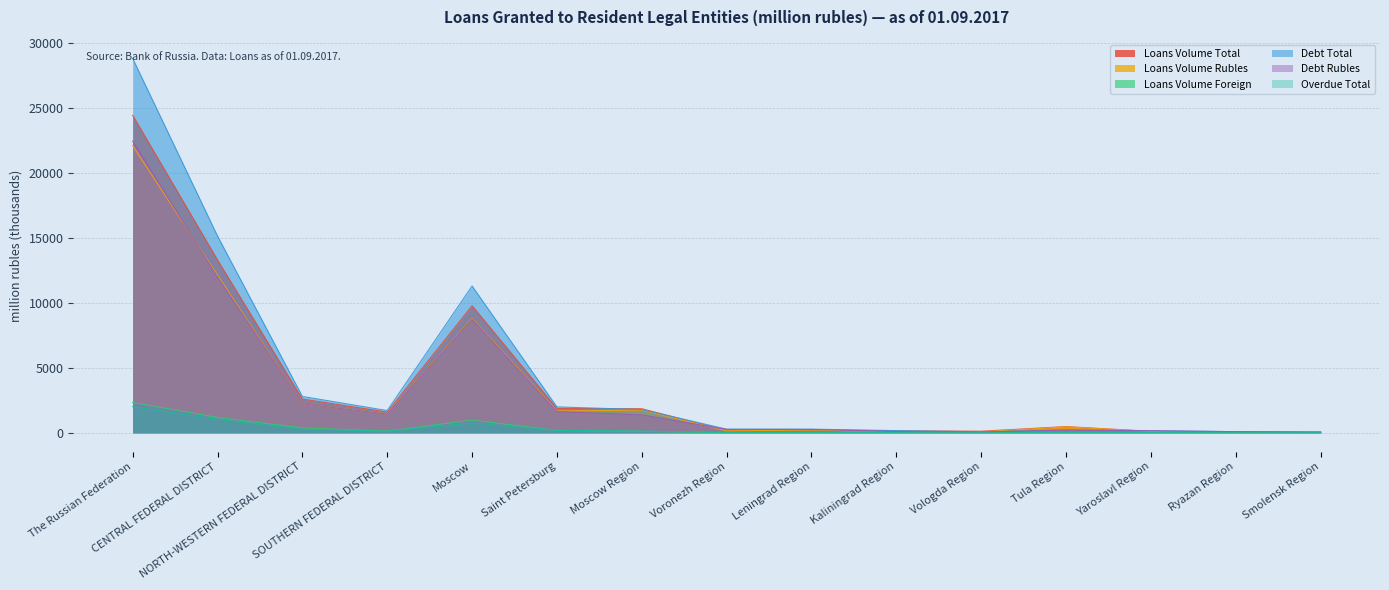

What is the sum of the Debt Total values at Moscow Region and Yaroslavl Region?

1950.2